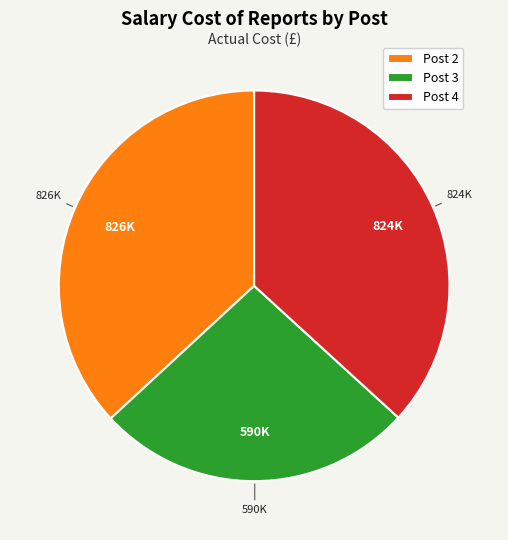

Is Post 4 the majority of the pie?

No